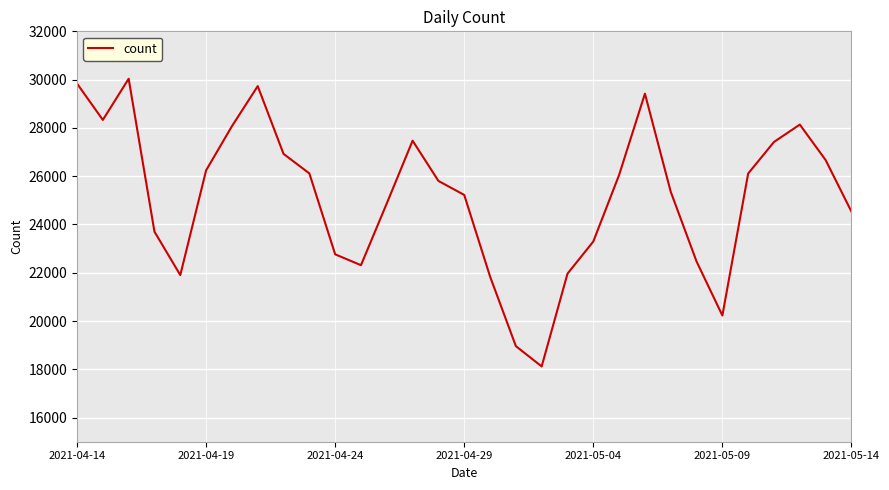

What is the minimum value shown in the chart?

18119